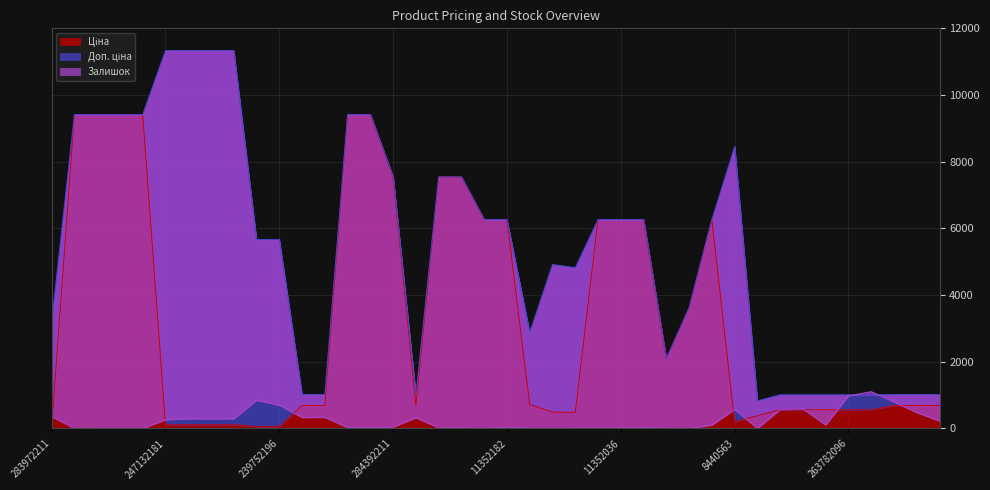

At which category does Доп. ціна reach its first local valley?

259552189